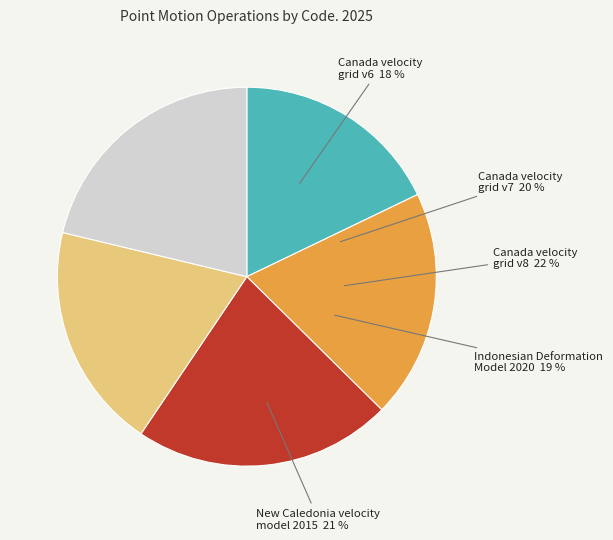

To the nearest percent, what portion does New Caledonia velocity model 2015 represent?

21%